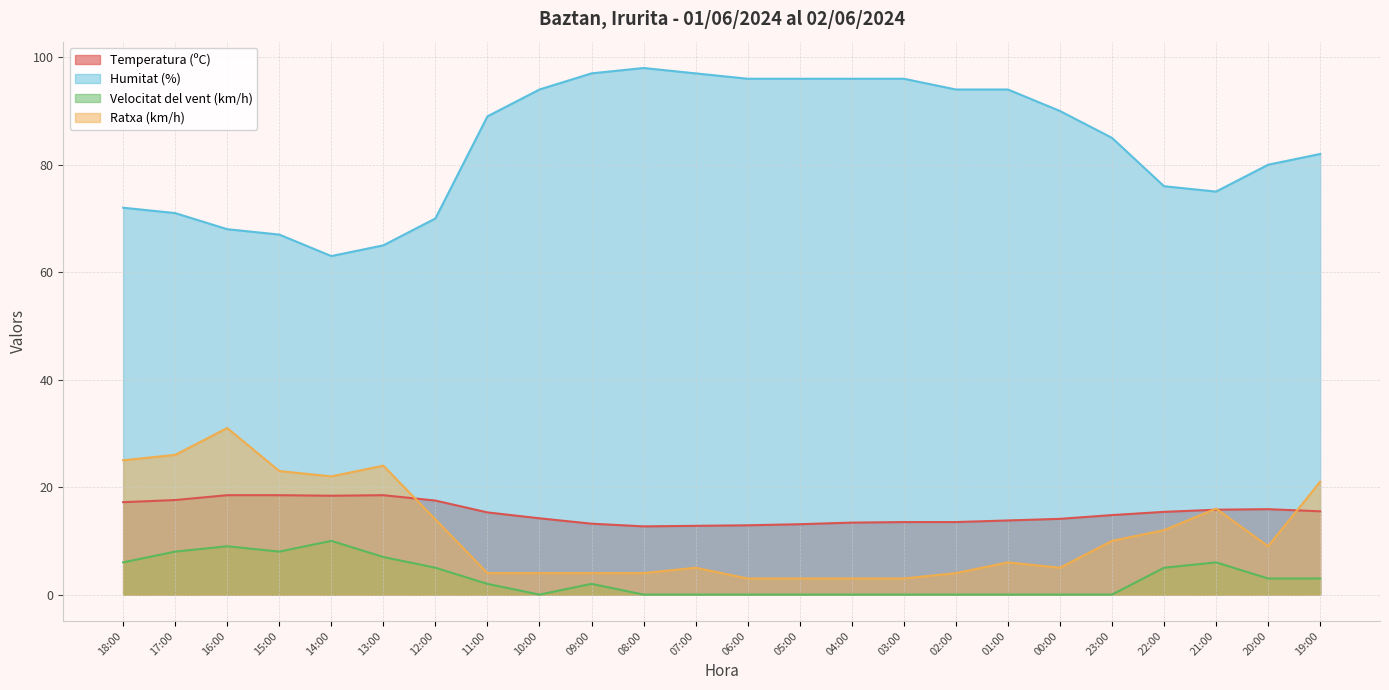

At 21:00, list the series in order from smallest to largest.

Velocitat del vent (km/h), Temperatura (ºC), Ratxa (km/h), Humitat (%)